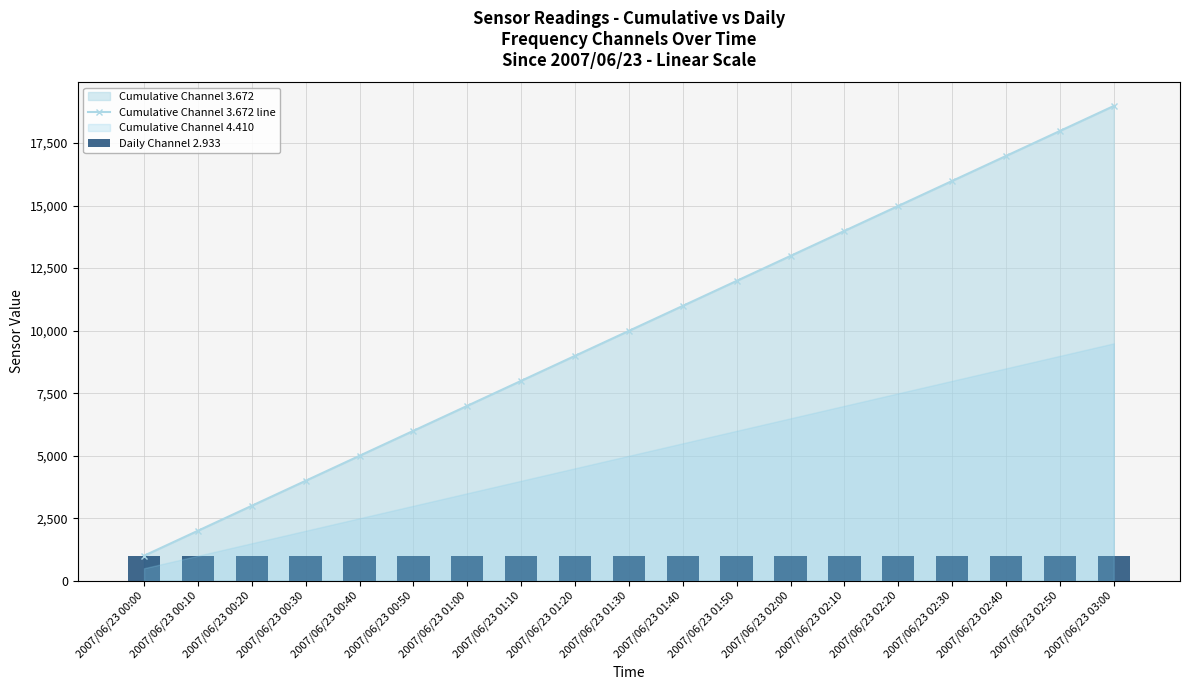

List the labels in order of Daily Channel 2.933 value, smallest first.

2007/06/23 00:00, 2007/06/23 00:10, 2007/06/23 00:20, 2007/06/23 00:30, 2007/06/23 00:40, 2007/06/23 00:50, 2007/06/23 01:00, 2007/06/23 01:10, 2007/06/23 01:20, 2007/06/23 01:30, 2007/06/23 01:40, 2007/06/23 01:50, 2007/06/23 02:00, 2007/06/23 02:10, 2007/06/23 02:20, 2007/06/23 02:30, 2007/06/23 02:40, 2007/06/23 02:50, 2007/06/23 03:00